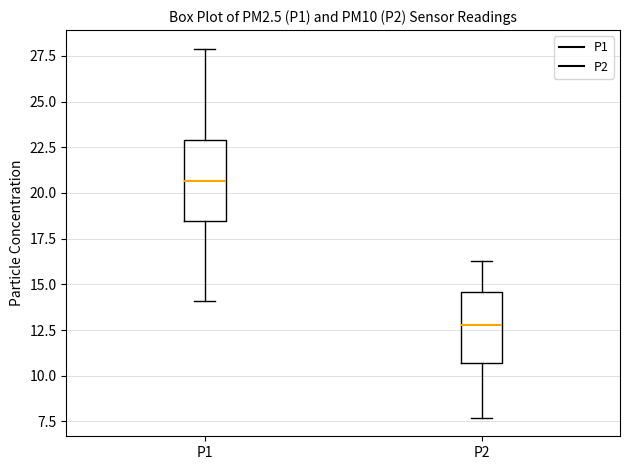

Reading left to right, read every box against the y-axis: the position of its median line, the range the box covers, and the ends of its whiskers. The values are not printed on the chart, so give them approximately, as read against the axis.

P1: median 20.5, box 18.5 to 23.0, whiskers 14.0 to 28.0
P2: median 13.0, box 10.5 to 14.5, whiskers 7.5 to 16.5